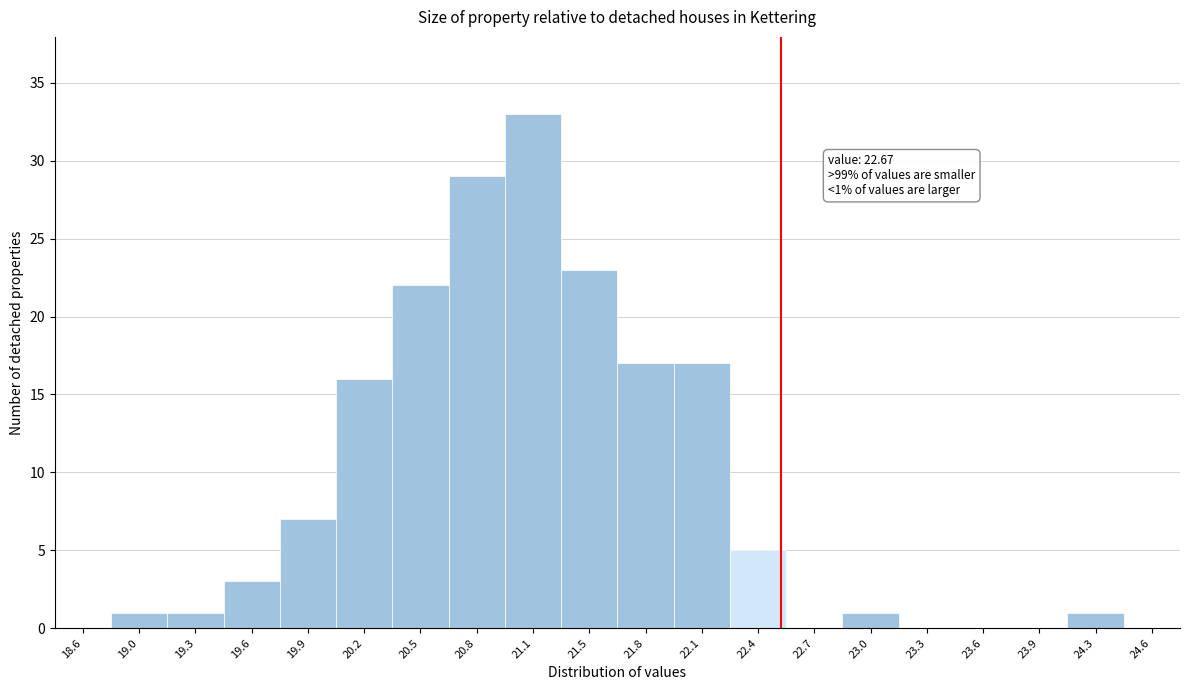

Reading left to right, transcribe all the data shown in this chart.

18.6=0	19.0=1	19.3=1	19.6=3	19.9=7	20.2=16	20.5=22	20.8=29	21.1=33	21.5=23	21.8=17	22.1=17	22.4=5	22.7=0	23.0=1	23.3=0	23.6=0	23.9=0	24.3=1	24.6=0